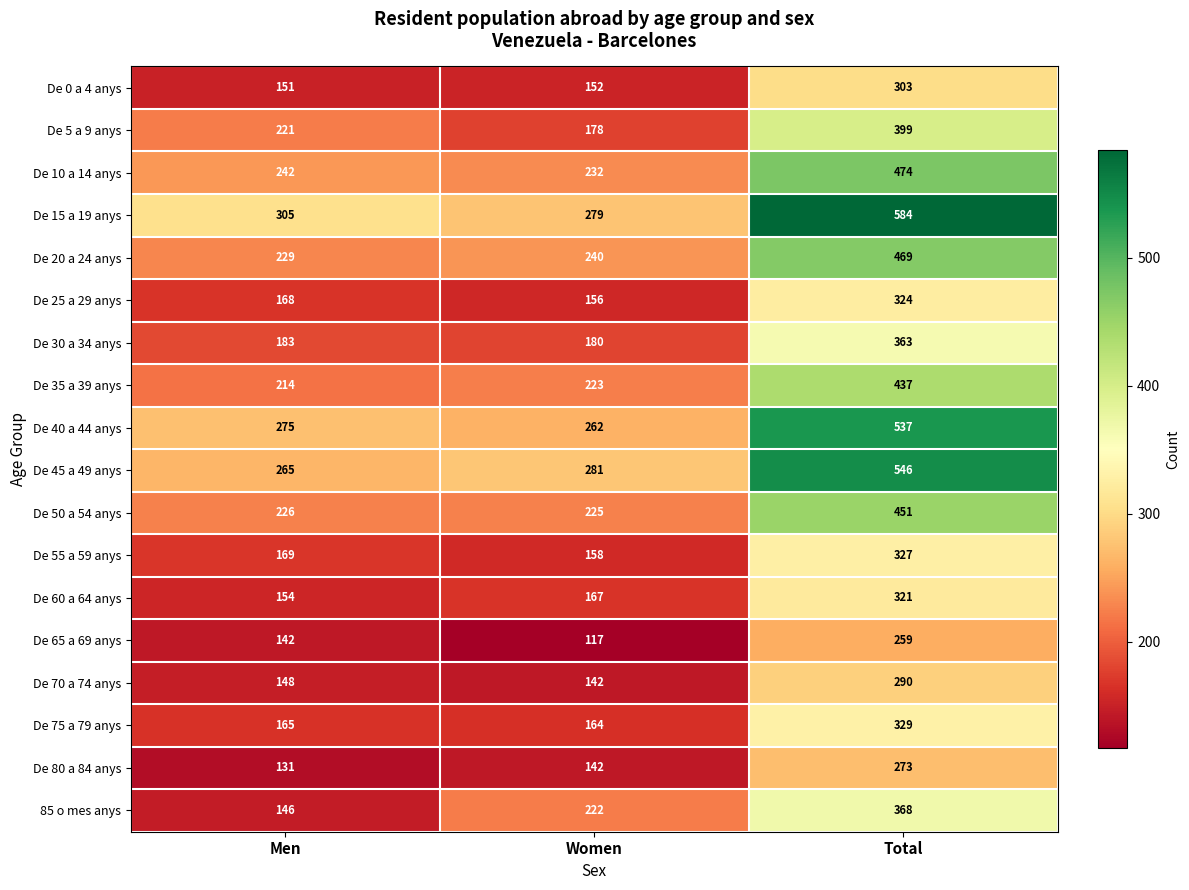

What is the difference between the second highest and minimum values in the De 35 a 39 anys series?

9